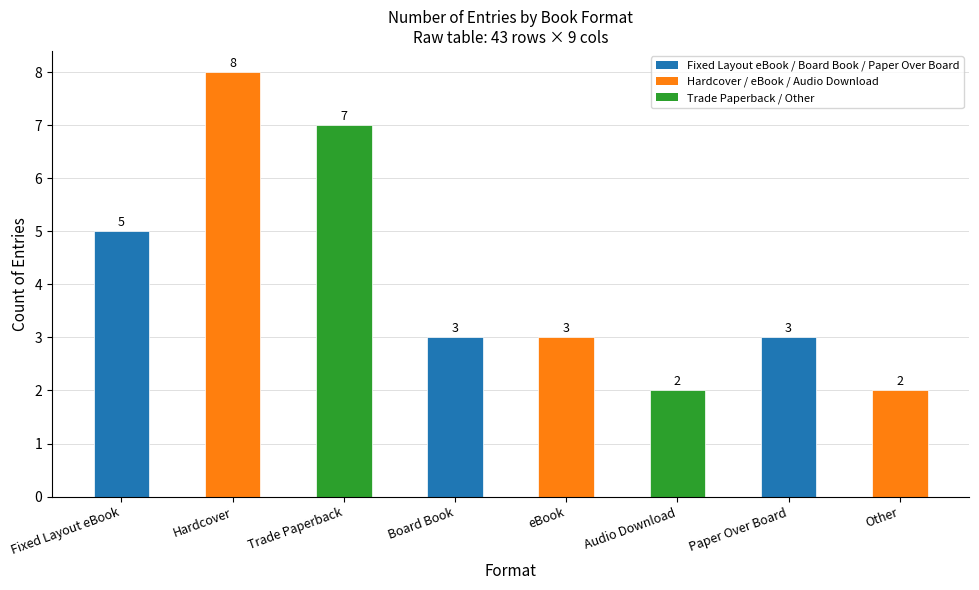

Reading right to left, what are all the values shown in this chart?

2	3	2	3	3	7	8	5